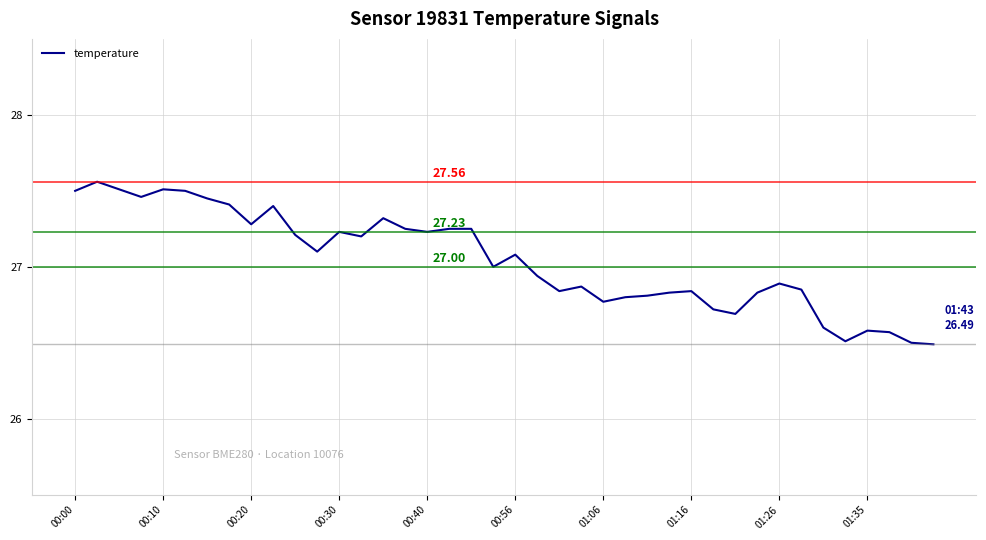

What is the difference between the maximum and minimum values?

1.1